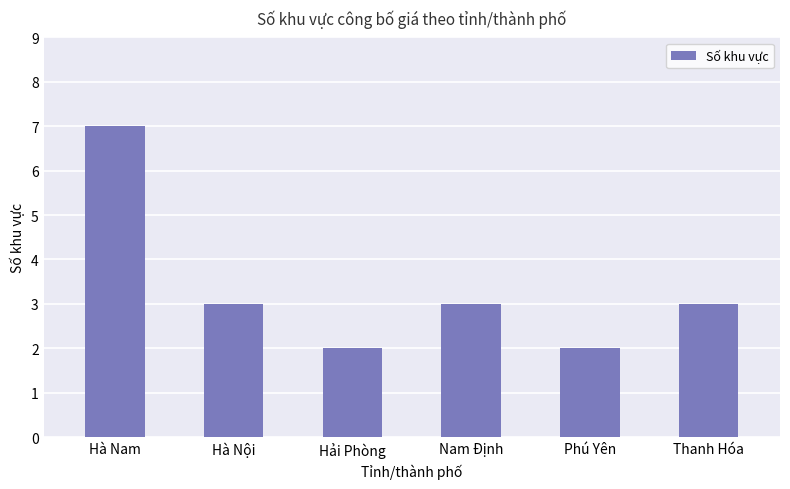

What position from the left is Hà Nội?

2